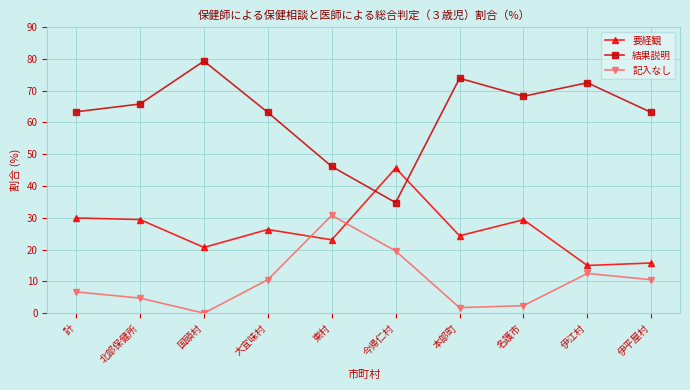

Which series has the widest spread of values?

結果説明